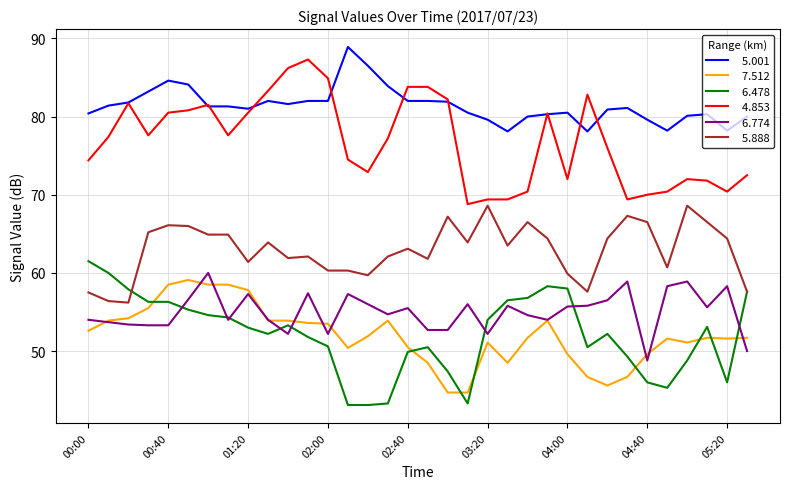

What is the smallest value displayed?

43.1